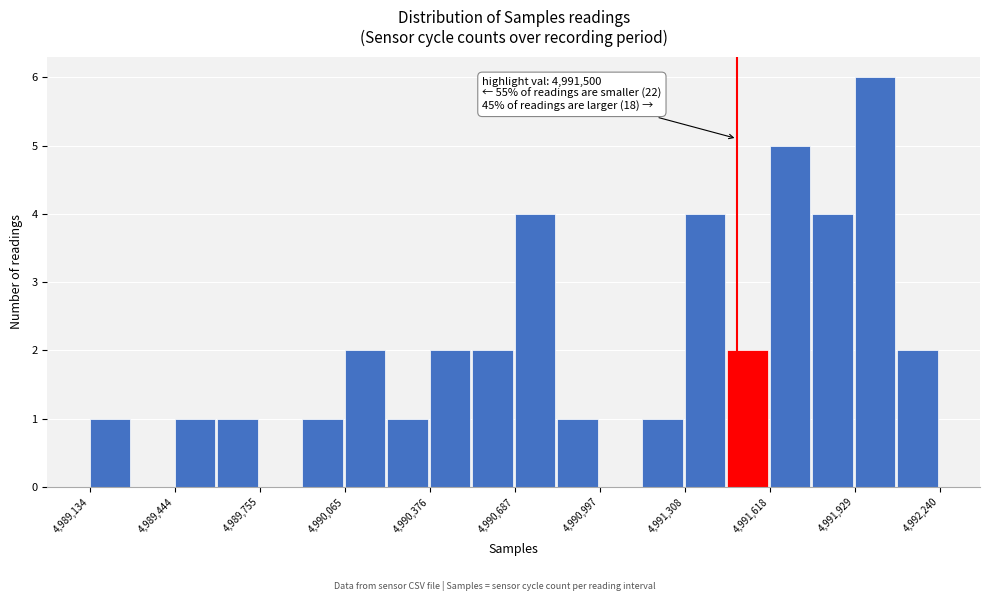

Around what value on the x-axis is the tallest bar? Give the approximate position of its centre, as read against the axis.

4992000